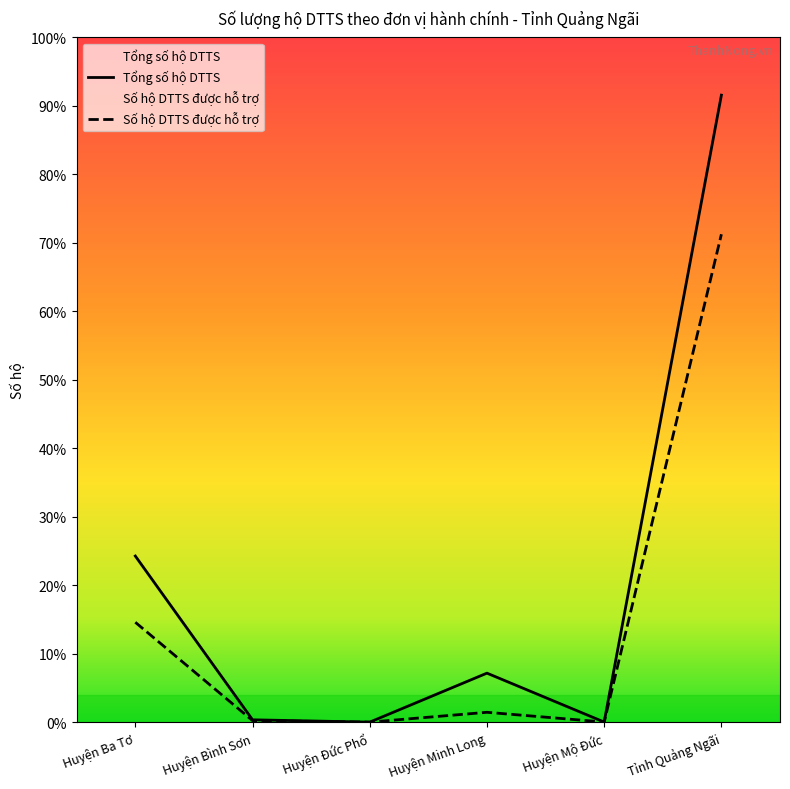

Where is the first local maximum for Tổng số hộ DTTS?

Huyện Minh Long